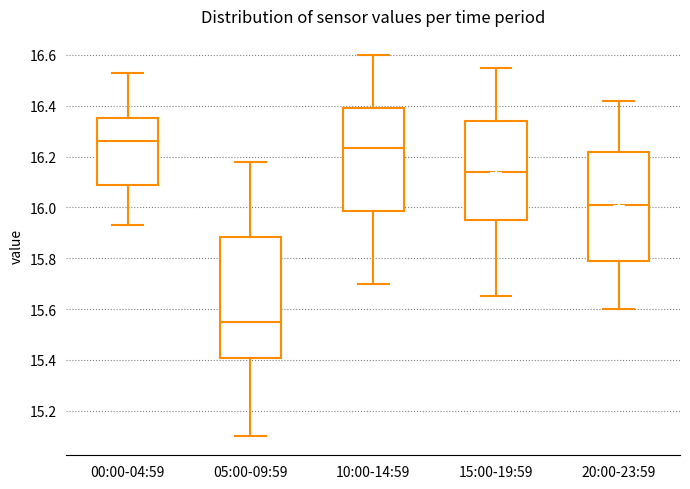

Which box's median line is the lowest?

05:00-09:59